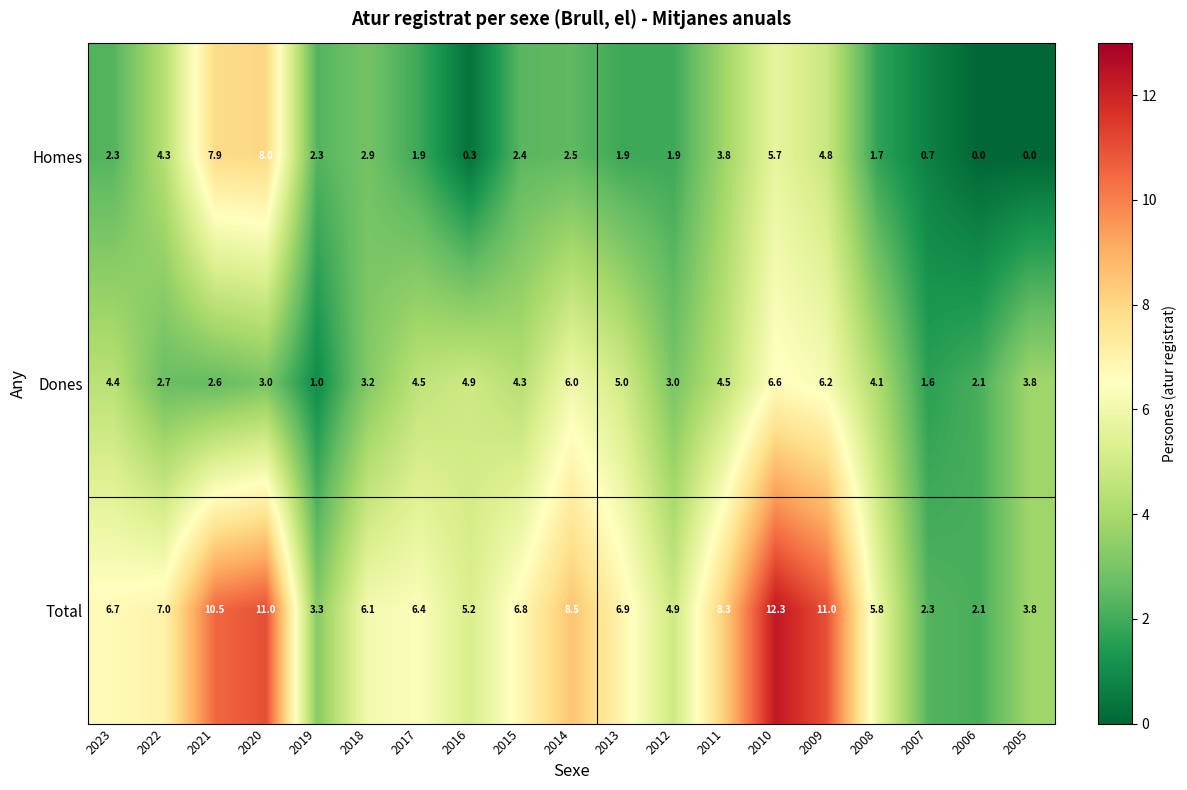

What is the difference between the highest and lowest values at 2007?

1.6